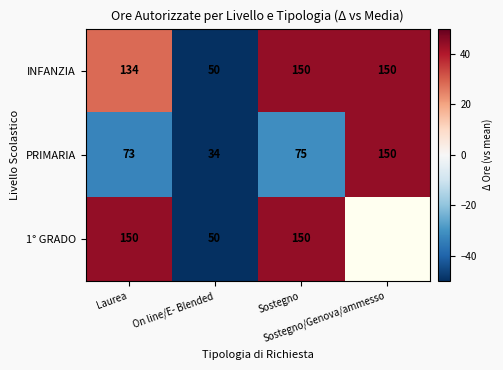

List the series in order of their peak value, lowest first.

INFANZIA, PRIMARIA, 1° GRADO